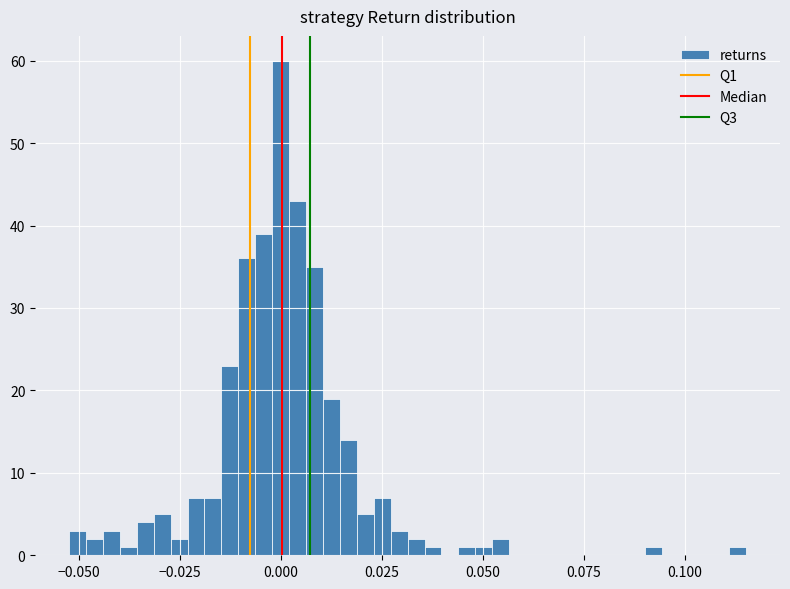

Around what value on the x-axis is the tallest bar? Give the approximate position of its centre, as read against the axis.

0.000